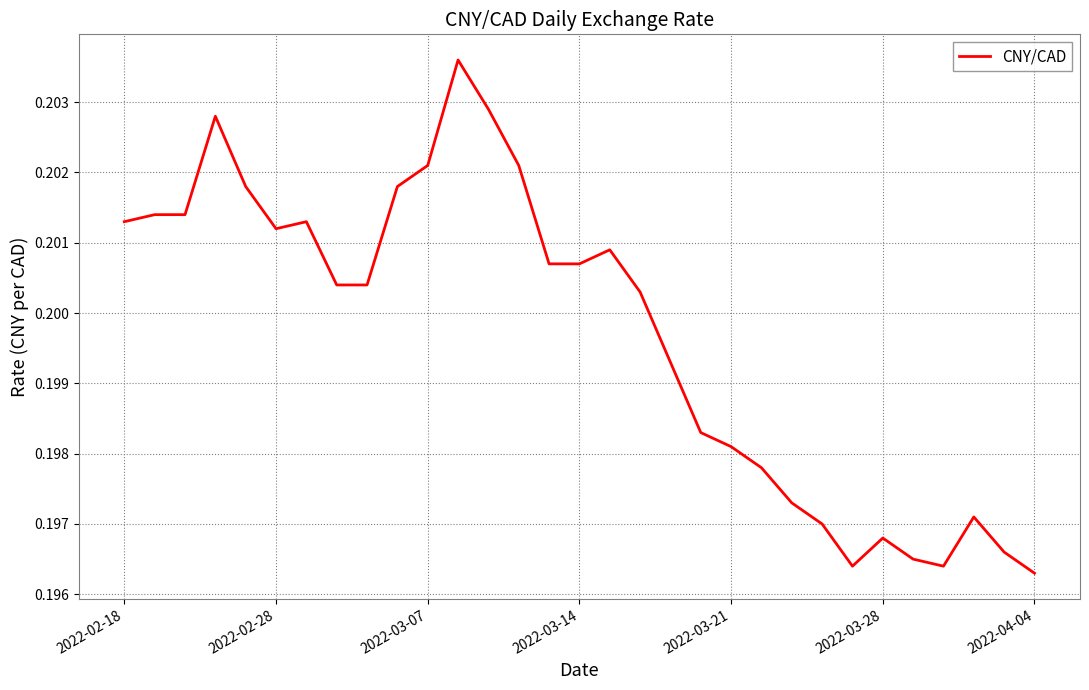

How many lines are shown in the chart?

1